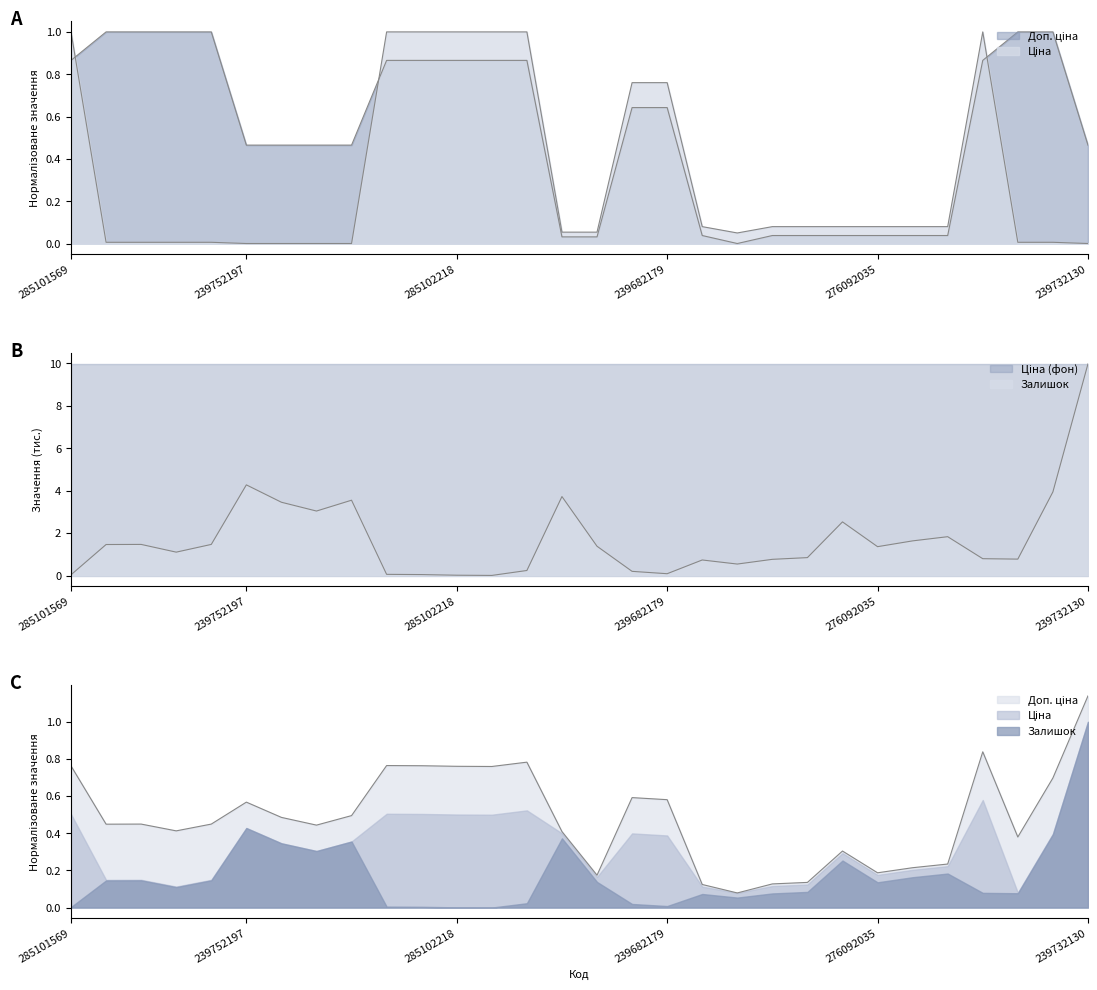

Which series has the largest range (max minus min)?

Залишок